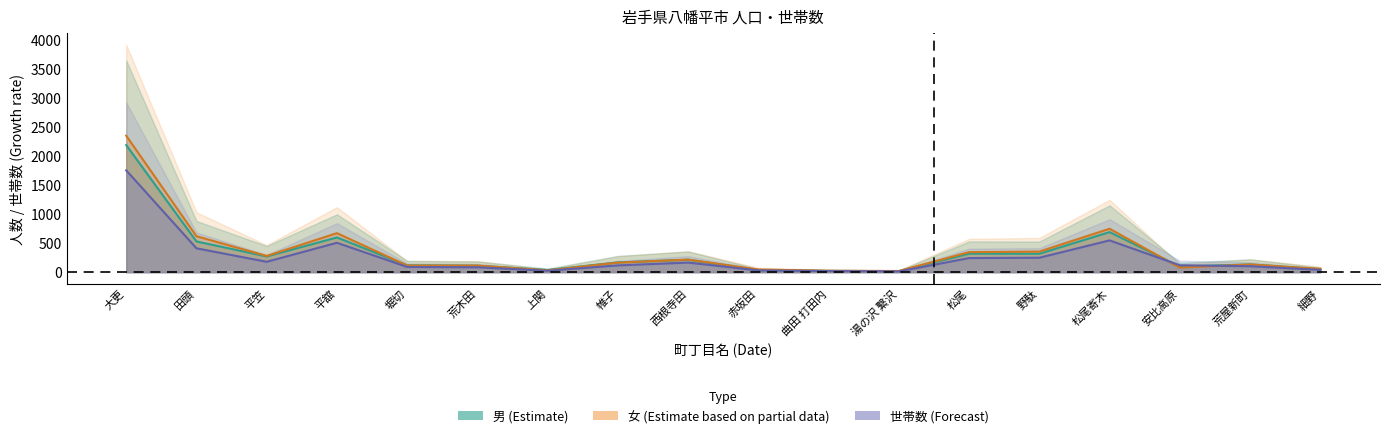

What value does the 女 series have at 平舘?

670.8